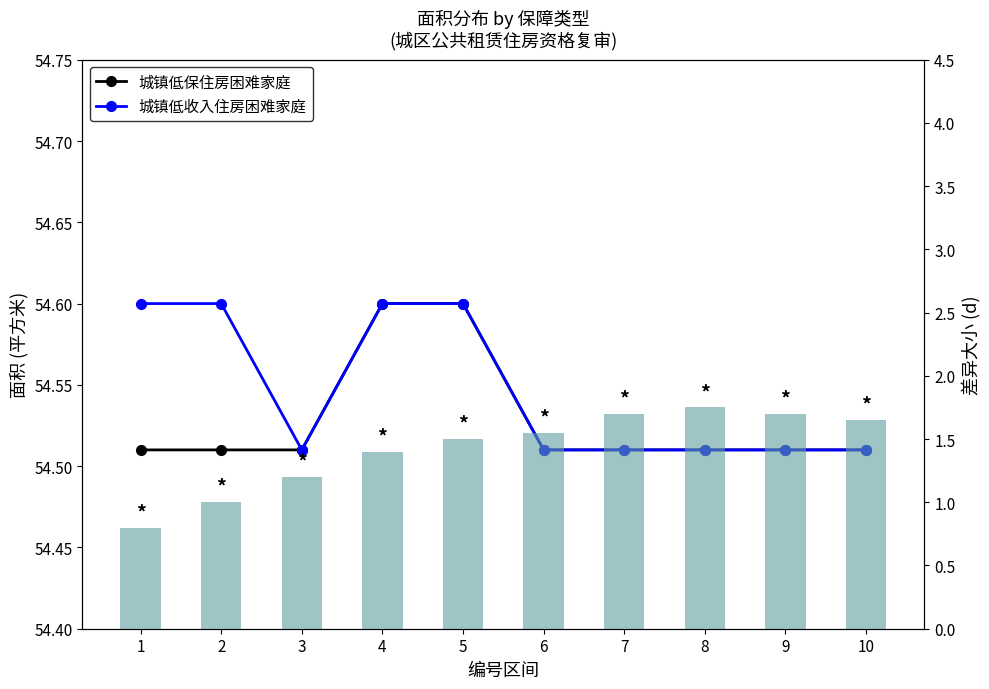

What is the value of the 城镇低收入住房困难家庭 bar at the 5th from the left?

54.6